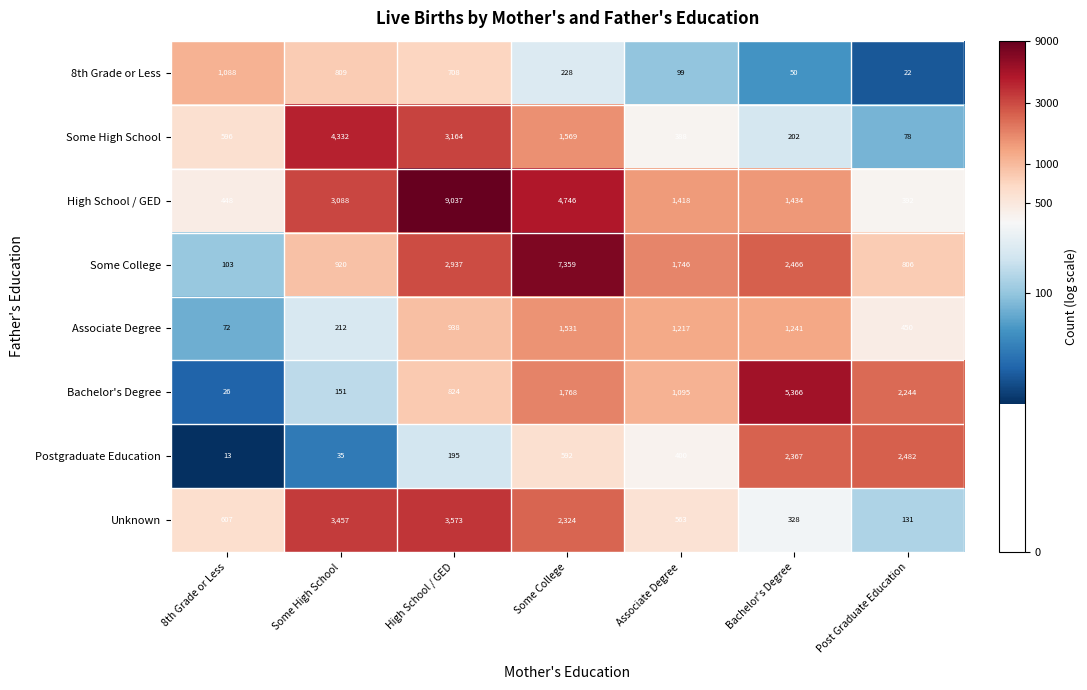

Rank the series by their maximum value, from highest to lowest.

High School / GED, Some College, Bachelor's Degree, Some High School, Unknown, Postgraduate Education, Associate Degree, 8th Grade or Less